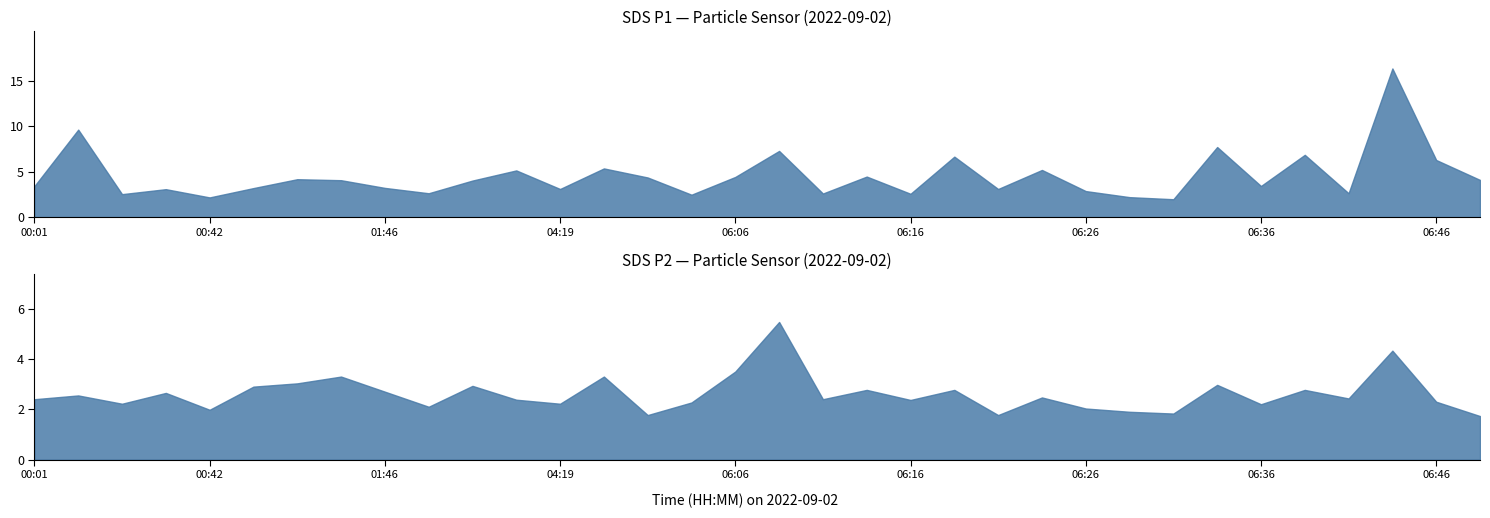

What is the label of the 22nd point from the left?

06:18